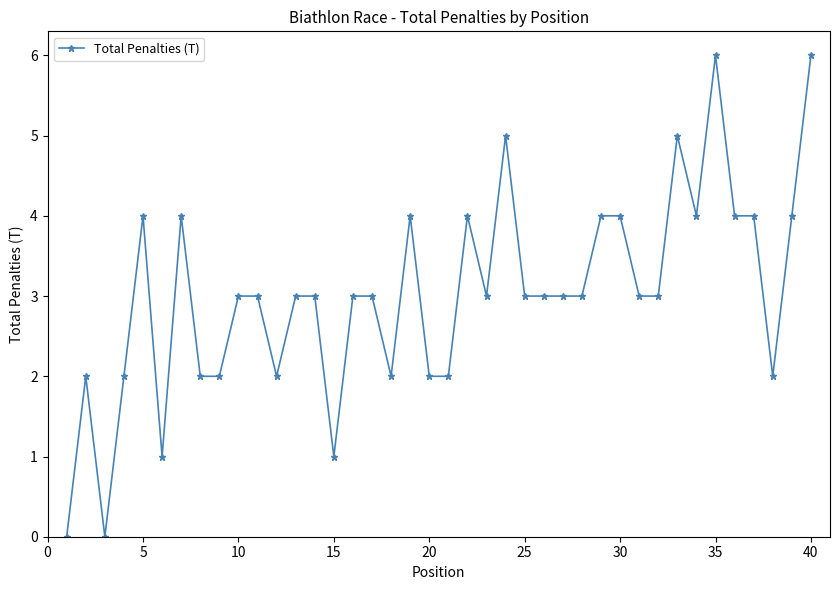

What is the sum of all values?

121